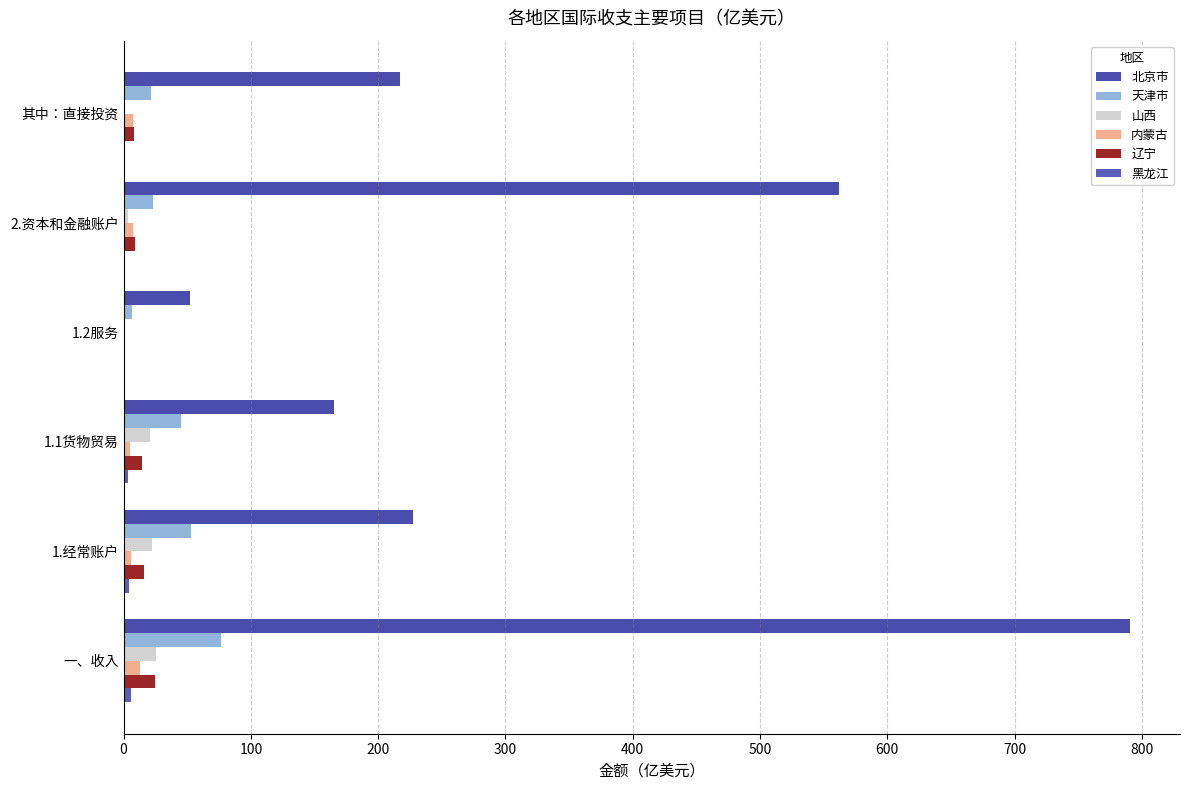

How many series are shown in this chart?

6